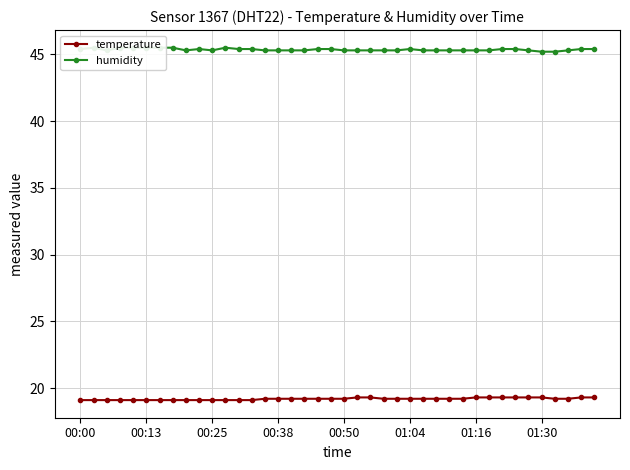

What is the maximum value for temperature?

19.3